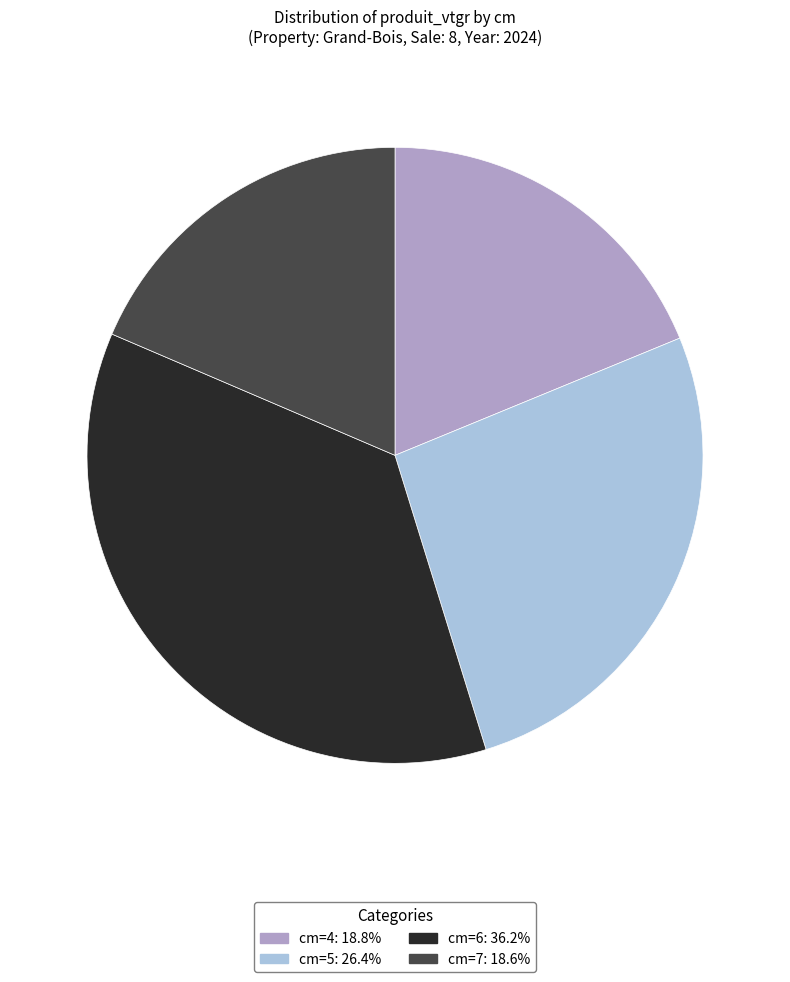

Is there any slice that represents more than half of the pie?

No